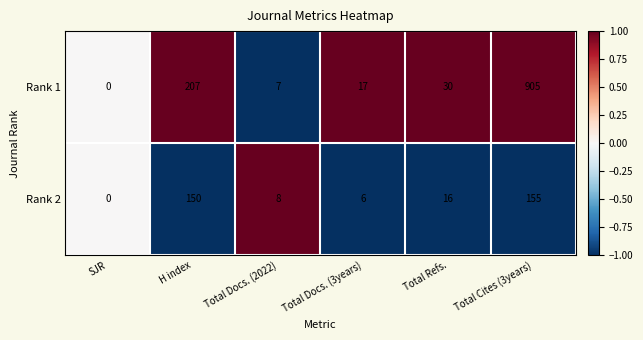

List the series in order of their peak value, highest first.

Rank 1, Rank 2